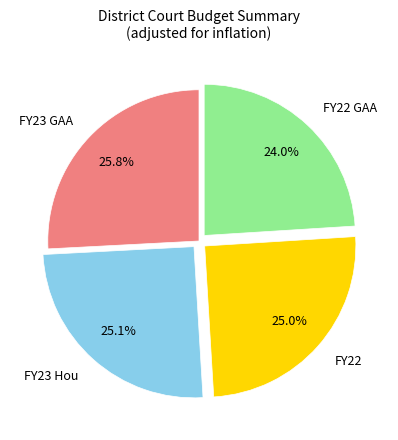

To the nearest percent, what is the combined percentage of FY23 GAA and FY22 GAA?

50%